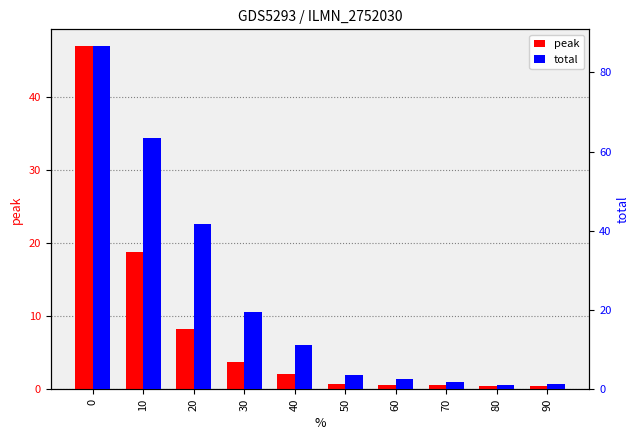

Is it true that peak equals 0.7 at 50?

True